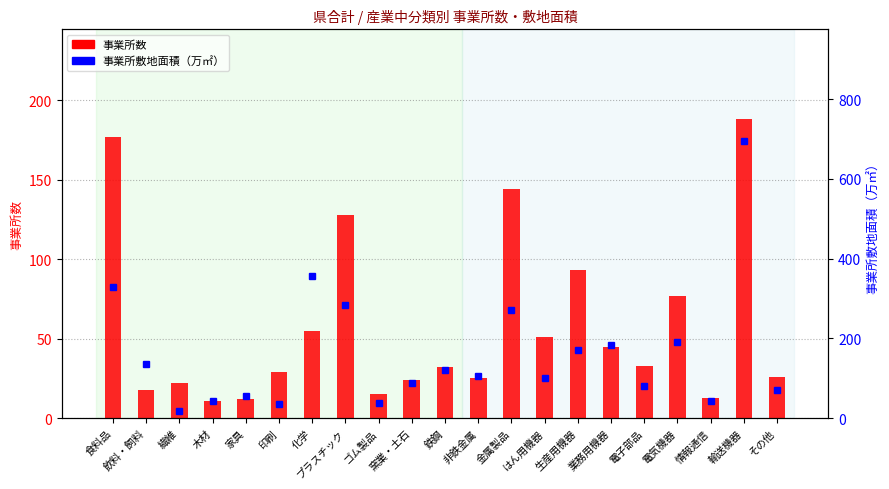

What is the approximate value of 事業所数 at 木材?

11.0